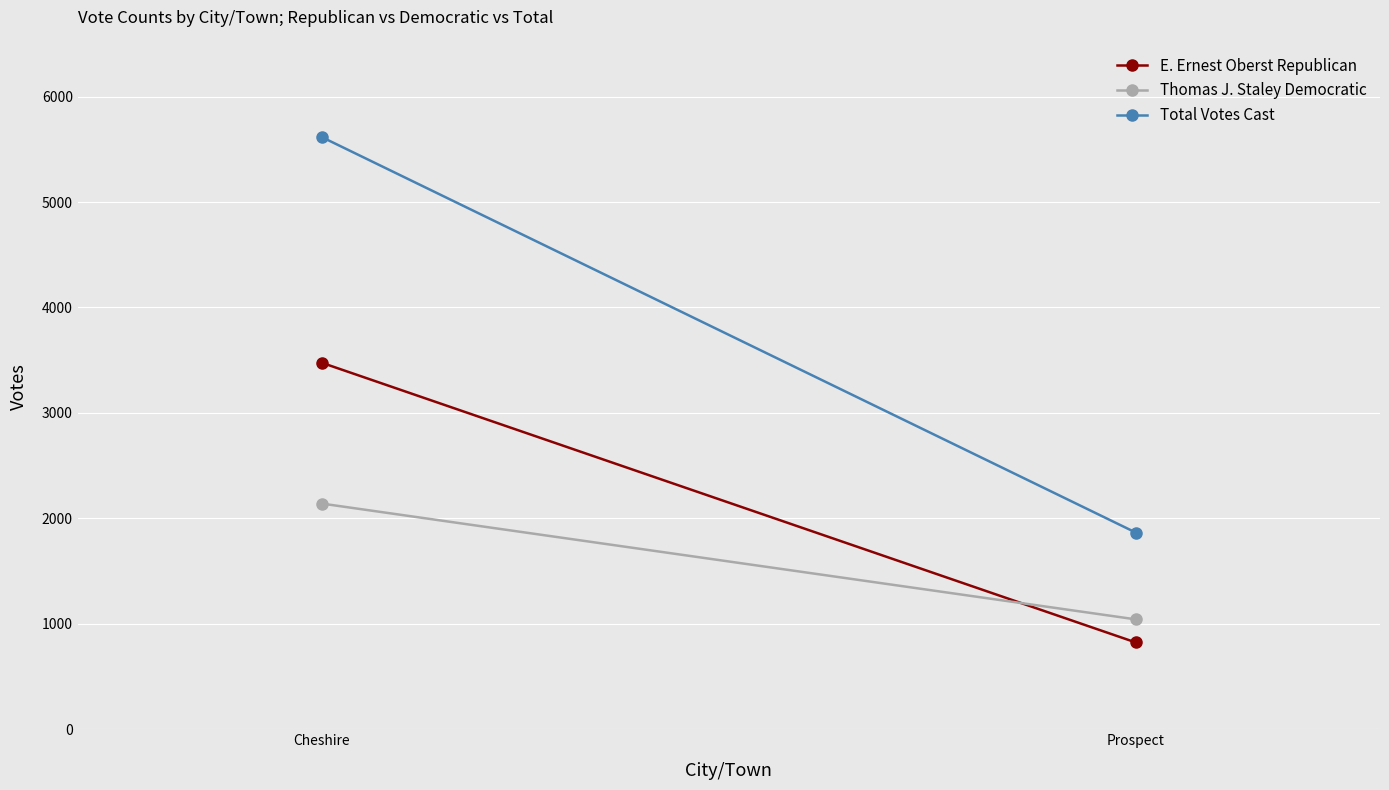

At which category is the sum across all series the highest?

Cheshire